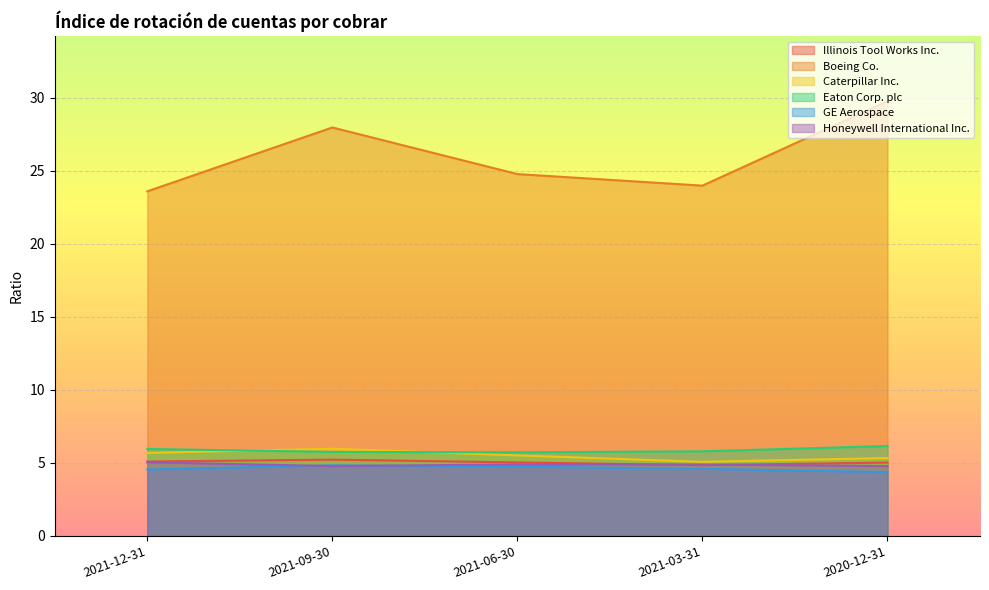

True or false: Caterpillar Inc. and GE Aerospace intersect in this chart.

False